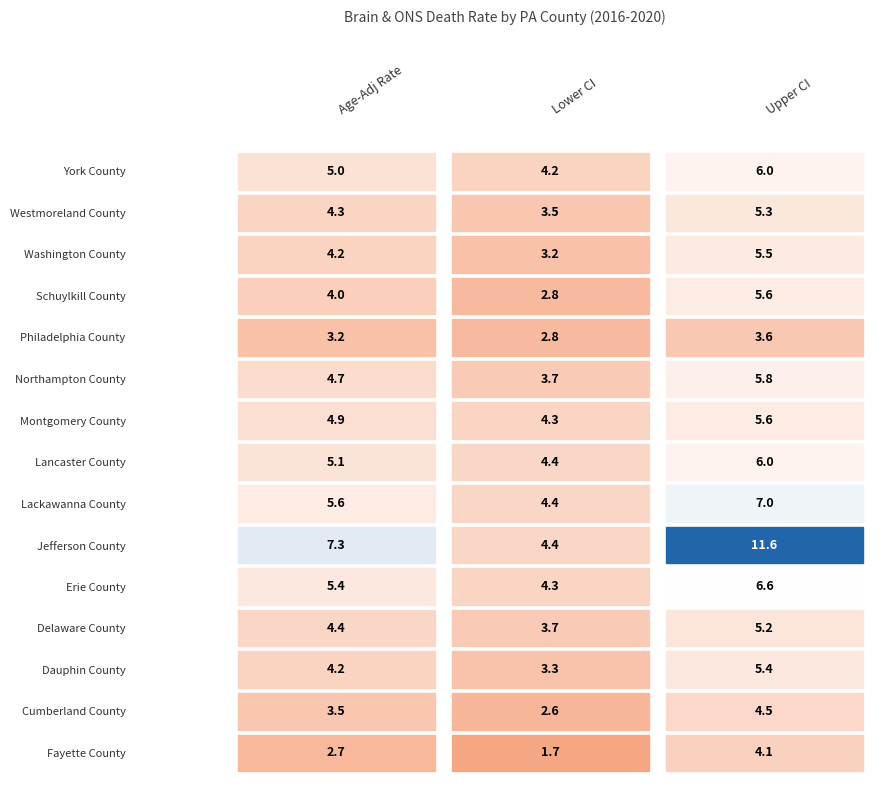

At which category is the sum across all series the highest?

3